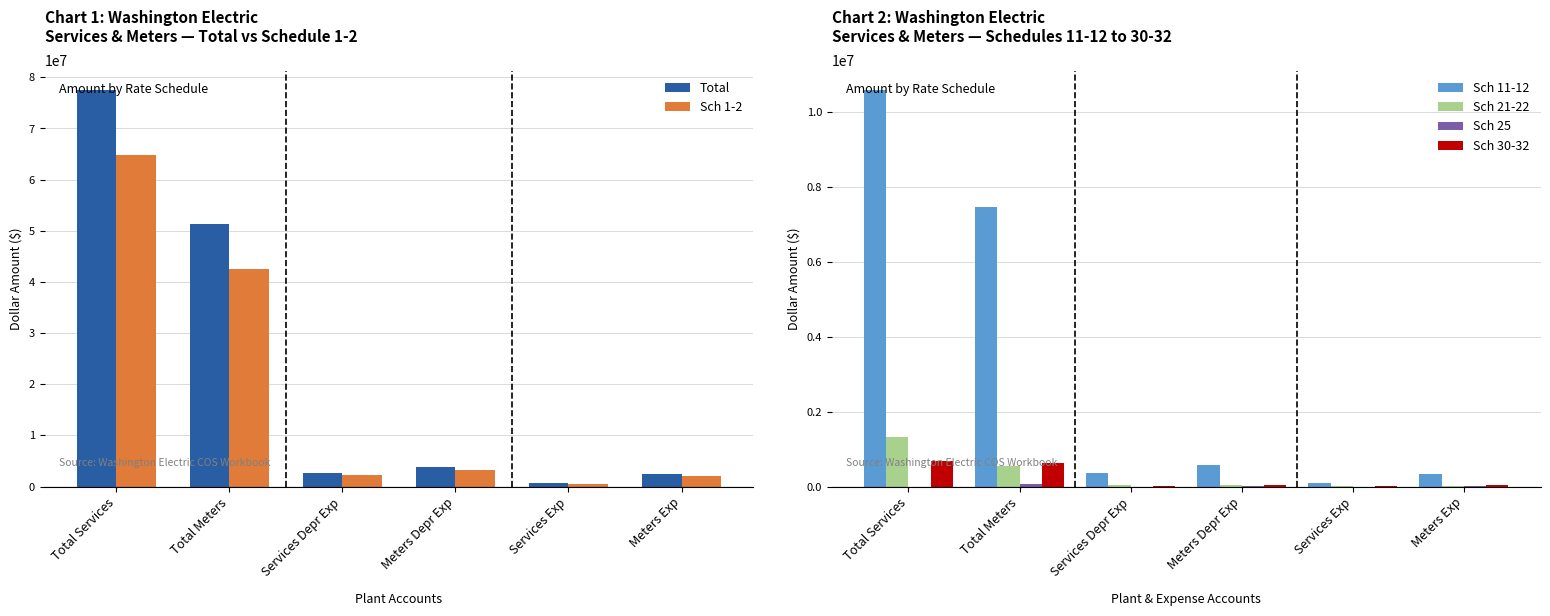

Which series has the largest range (max minus min)?

Total